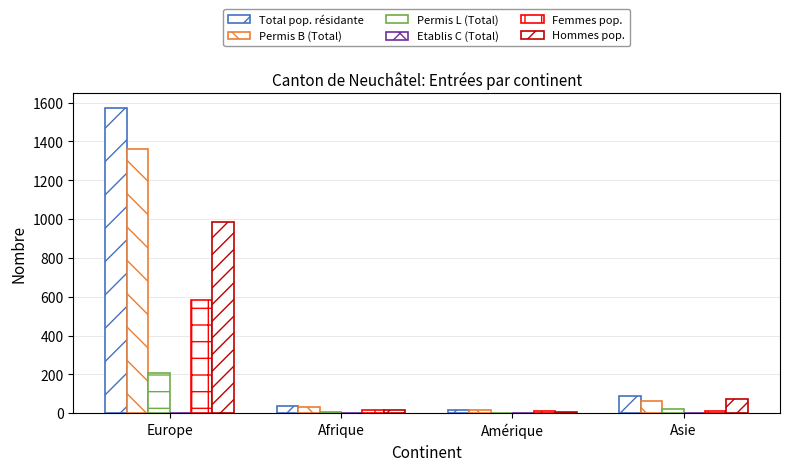

Reading right to left, what are all the values shown in this chart?

Total pop. résidante: Asie=86	Amérique=19	Afrique=35	Europe=1570
Permis B (Total): Asie=65	Amérique=17	Afrique=30	Europe=1361
Permis L (Total): Asie=21	Amérique=2	Afrique=5	Europe=206
Etablis C (Total): Asie=0	Amérique=0	Afrique=0	Europe=3
Femmes pop.: Asie=11	Amérique=11	Afrique=18	Europe=584
Hommes pop.: Asie=75	Amérique=8	Afrique=17	Europe=986